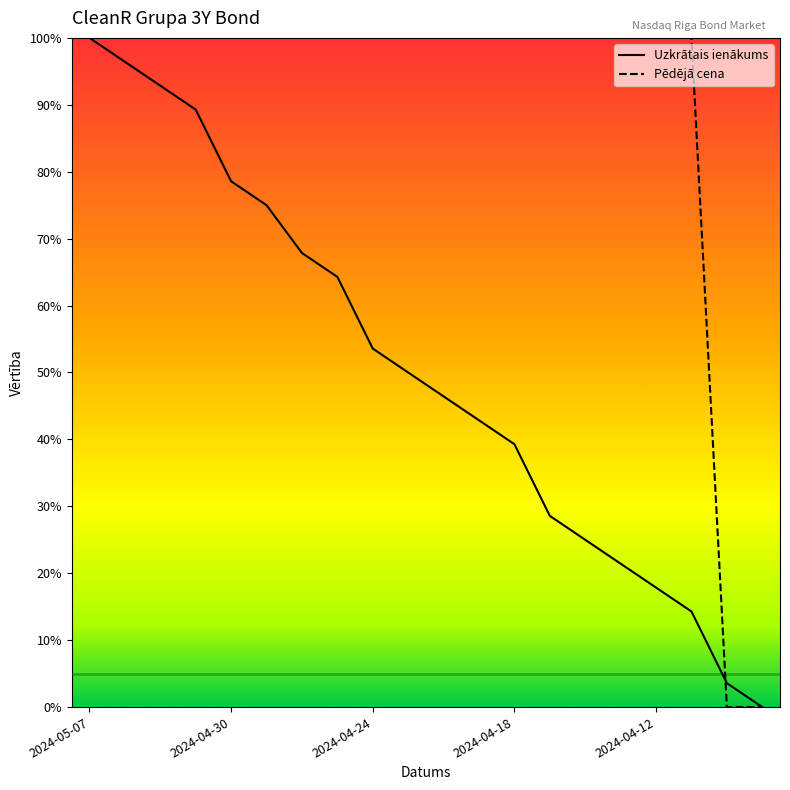

List the series in order of their overall mean, lowest first.

Uzkrātais ienākums, Pēdējā cena